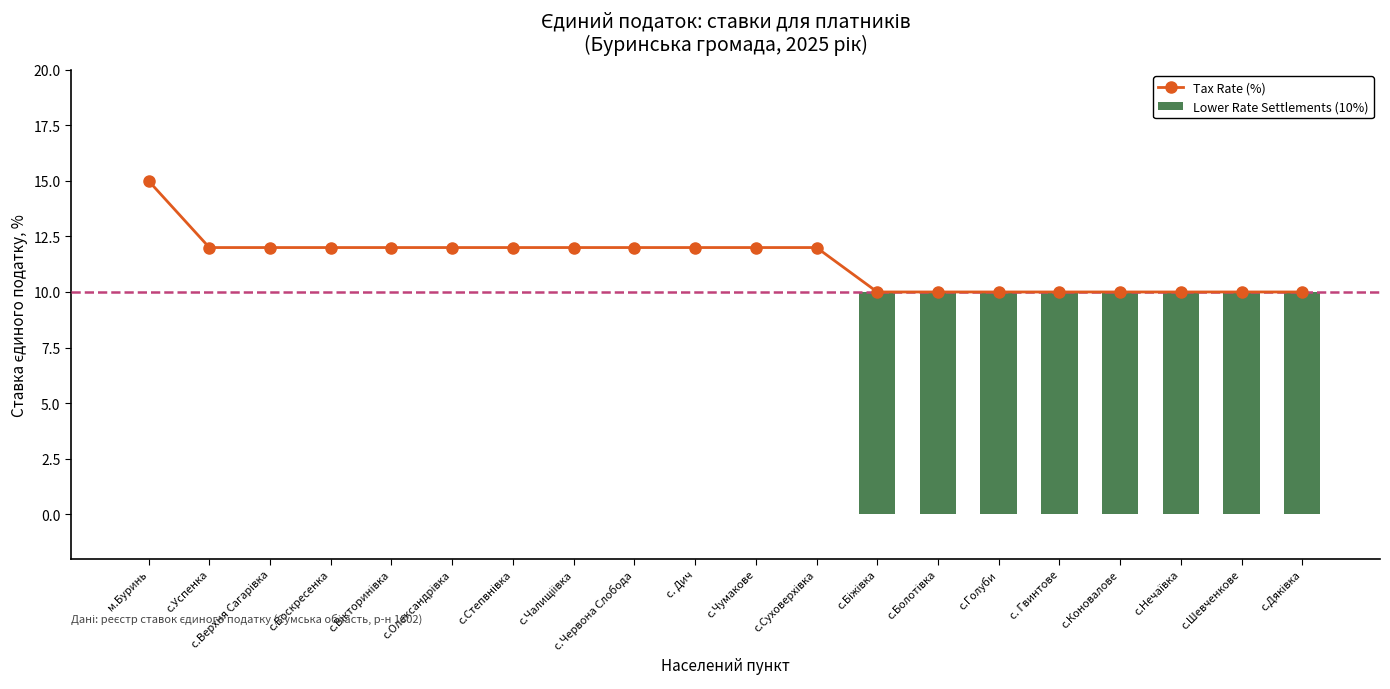

At which category is the sum across all series the highest?

с.Біжівка